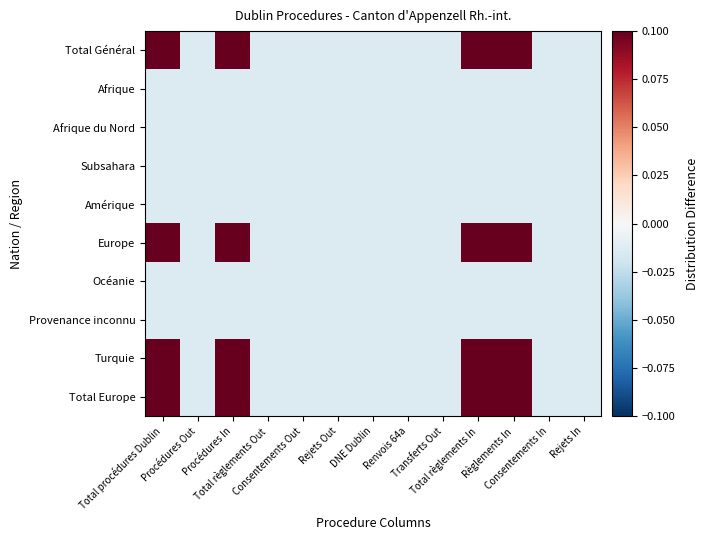

Between Procédures In and Rejets Out, which series saw the biggest shift?

Total Général